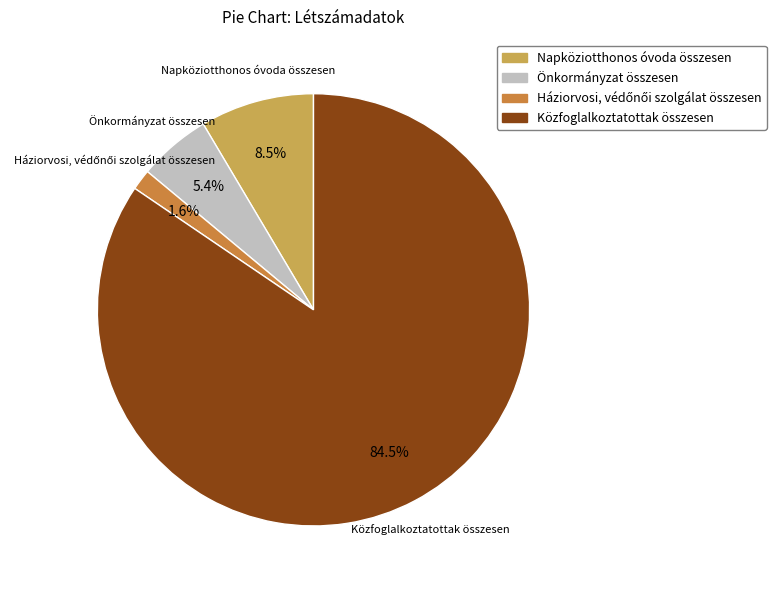

Which has a higher value, Önkormányzat összesen or Közfoglalkoztatottak összesen?

Közfoglalkoztatottak összesen